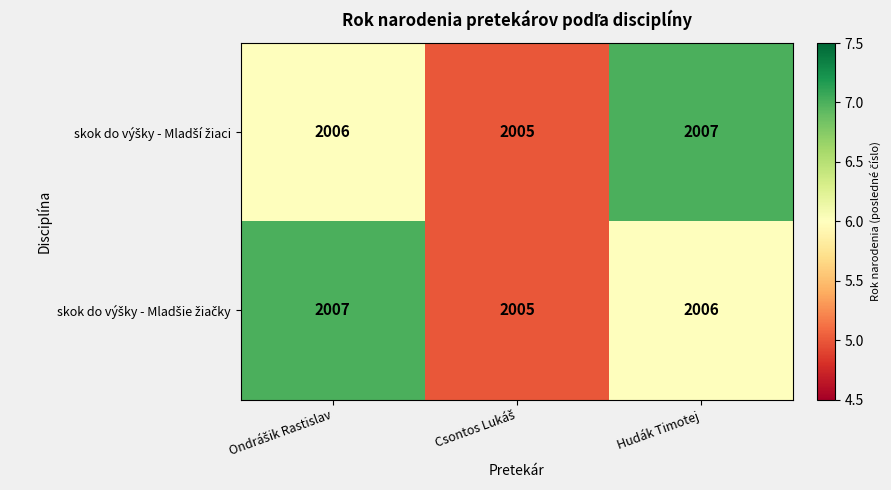

What is the greatest value displayed?

2007